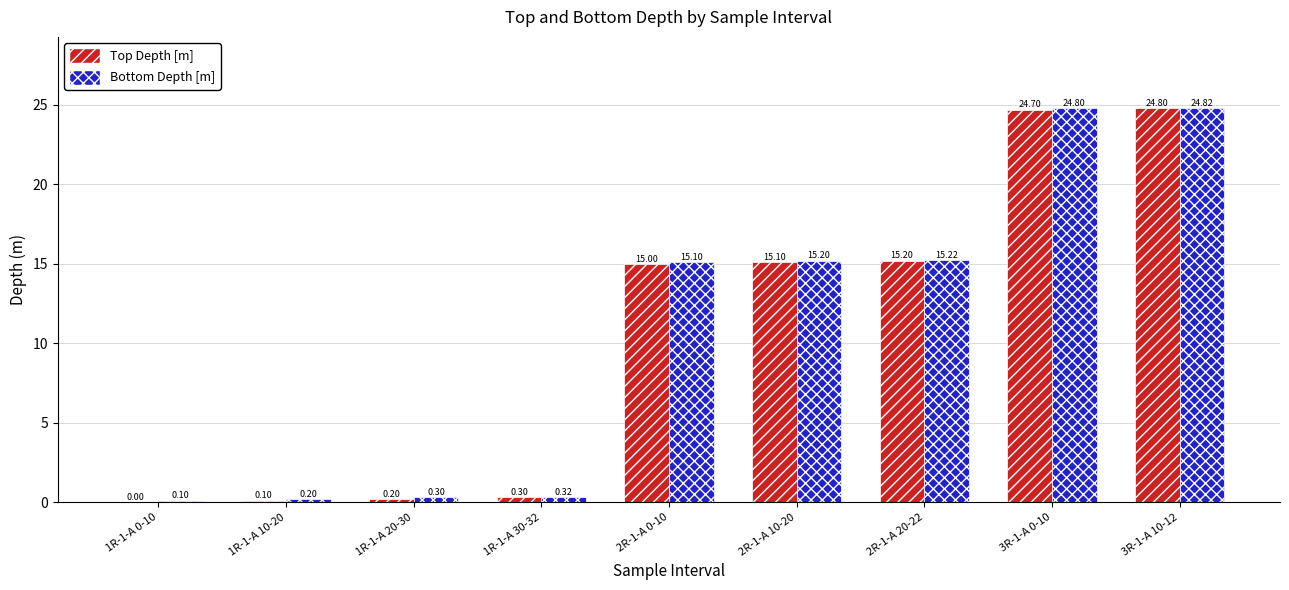

At which label does Bottom Depth [m] first exceed 15?

2R-1-A 0-10